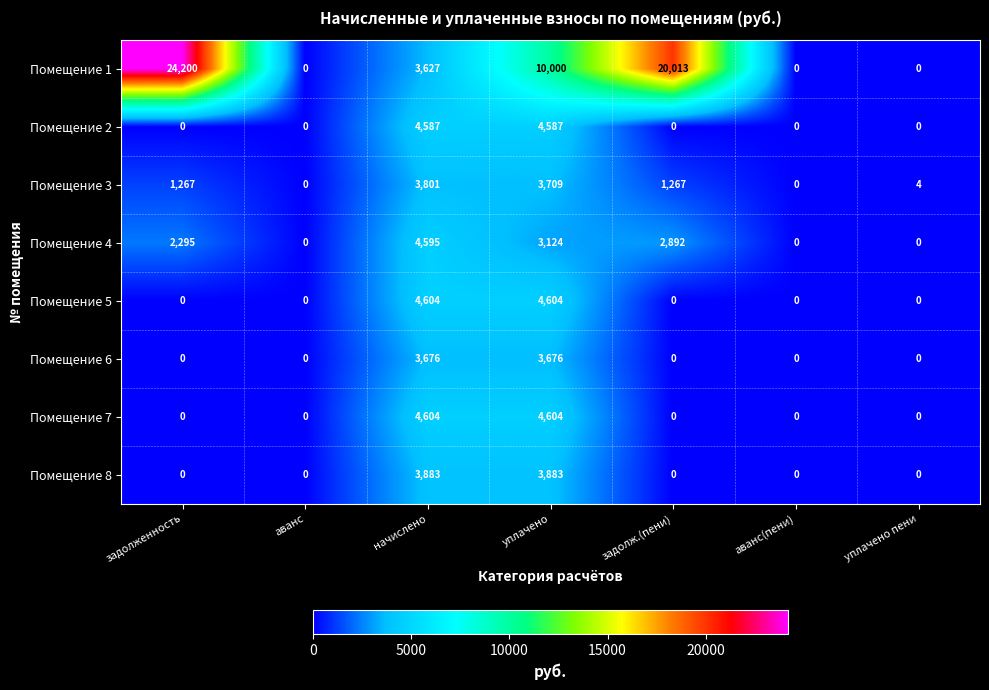

What is the difference between the maximum and second lowest values in the Помещение 8 series?

3883